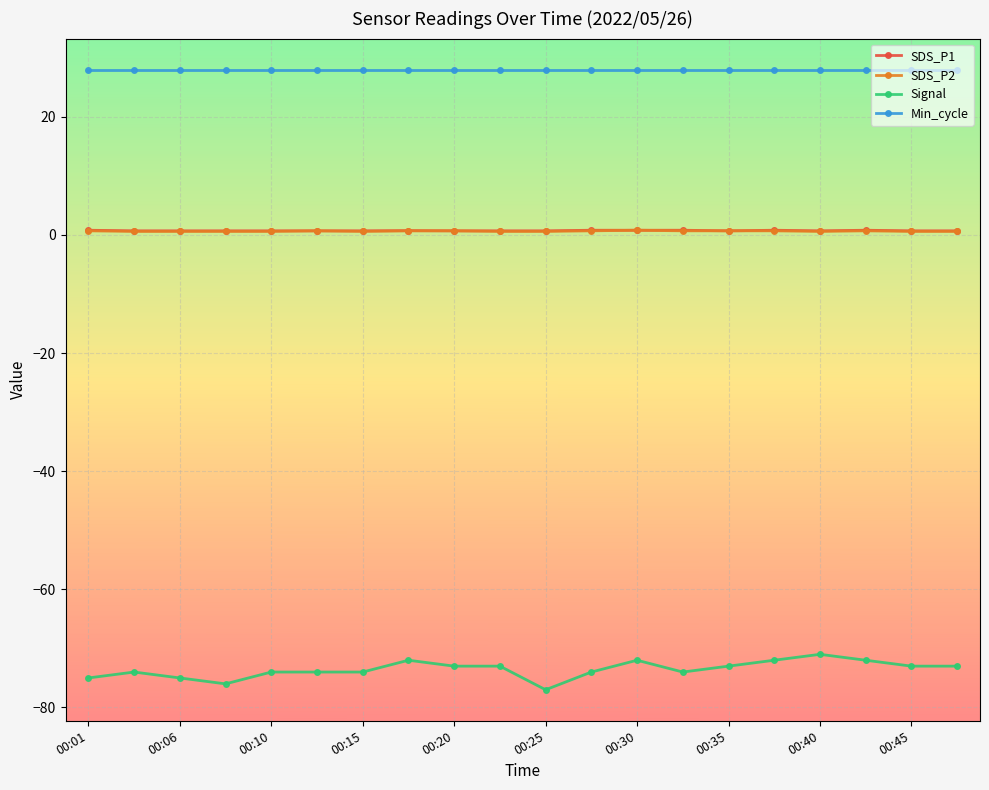

How many distinct data groups are displayed?

4